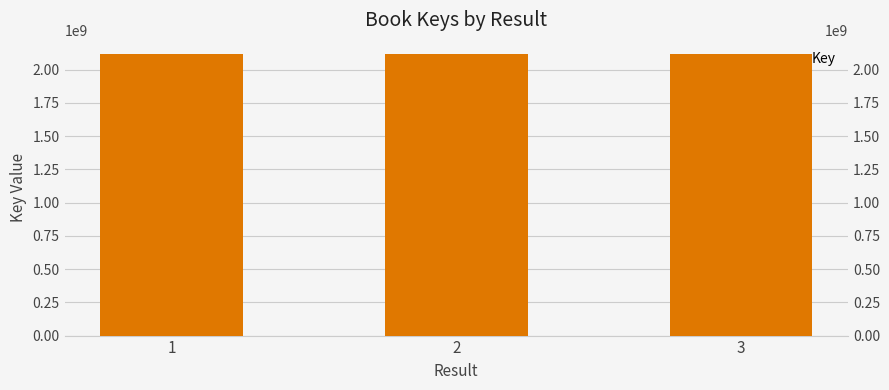

What is the ratio of the value at 1 to the value at 3?

1.0